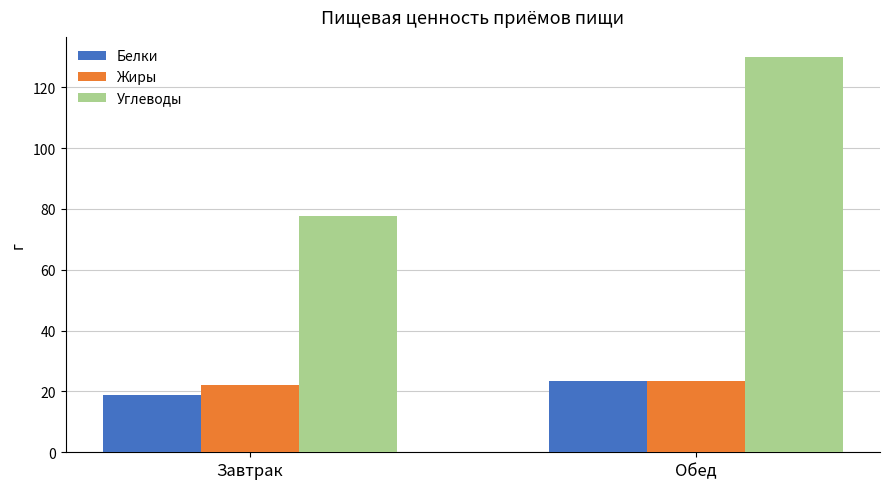

What is the highest value of the Жиры series?

23.4